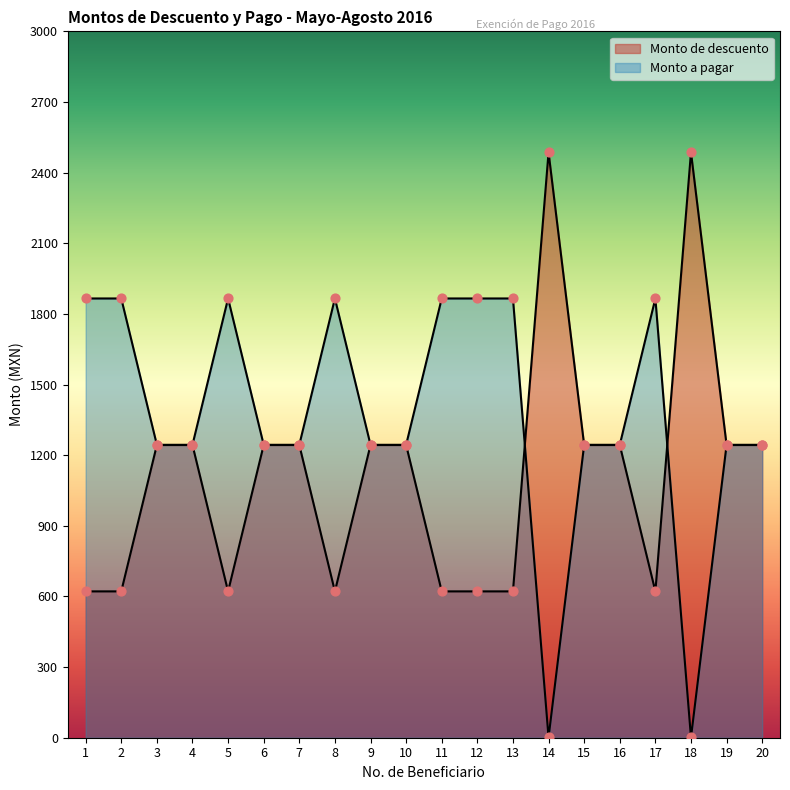

Which series has the widest spread of Y values?

Monto de descuento